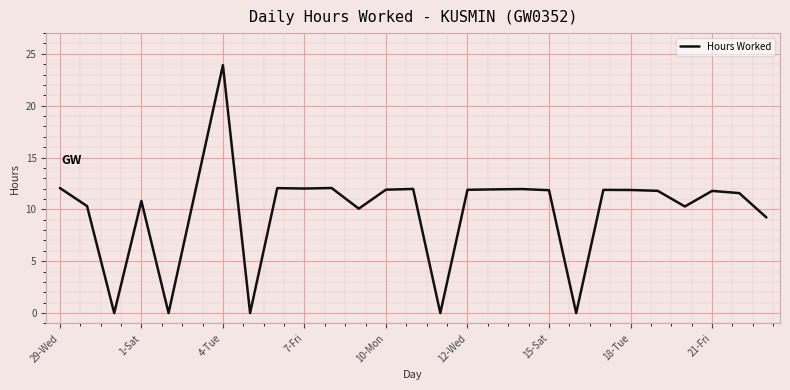

What is the maximum value shown in the chart?

23.9